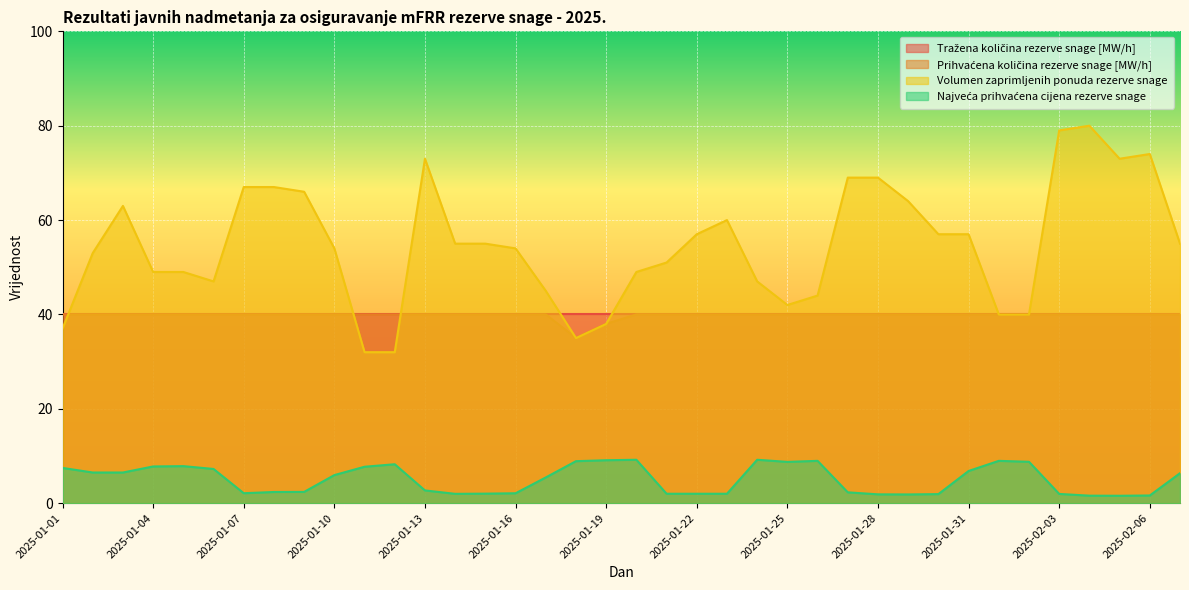

How many values in the Volumen zaprimljenih ponuda rezerve snage series are below 55?

19